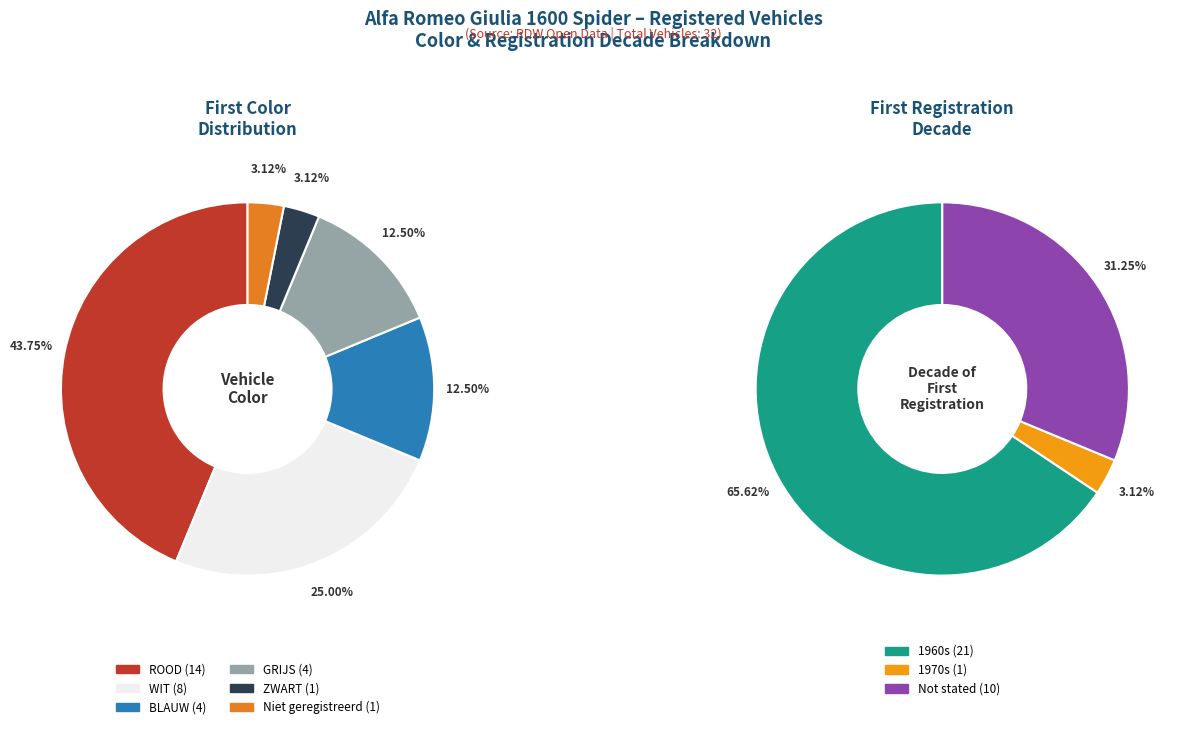

What is the smallest slice in the pie chart?

ZWART